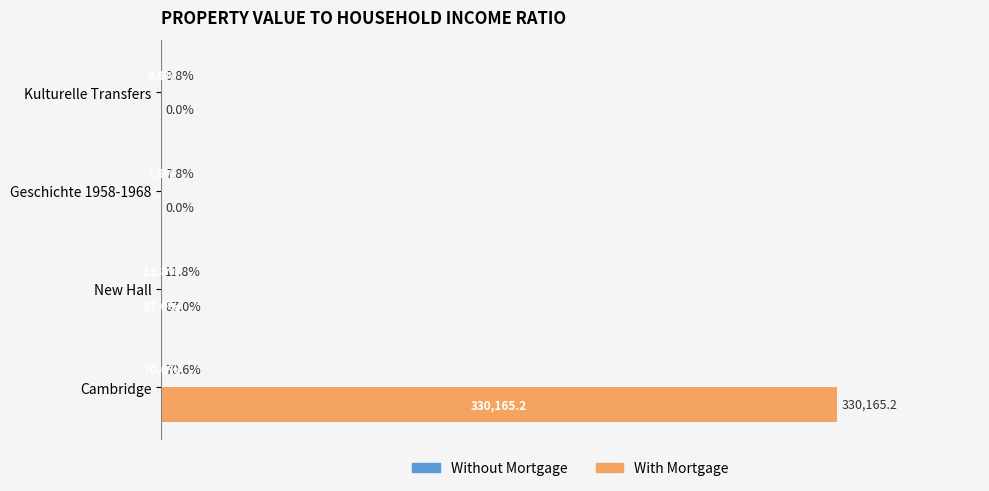

Reading right to left, what are all the values shown in this chart?

Without Mortgage: -9.8	-7.8	-11.8	-70.6
With Mortgage: 0.0	0.0	87.0	330165.2